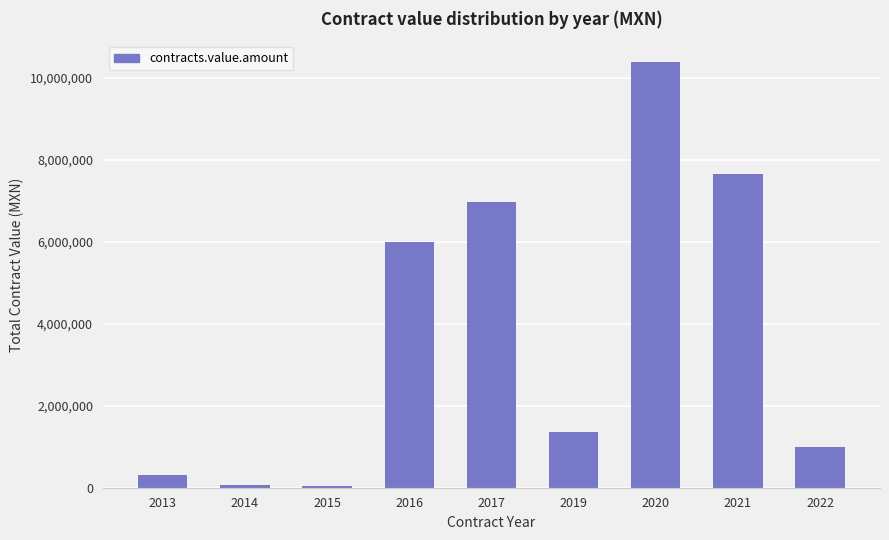

What is the difference between the maximum and minimum values?

10340324.1